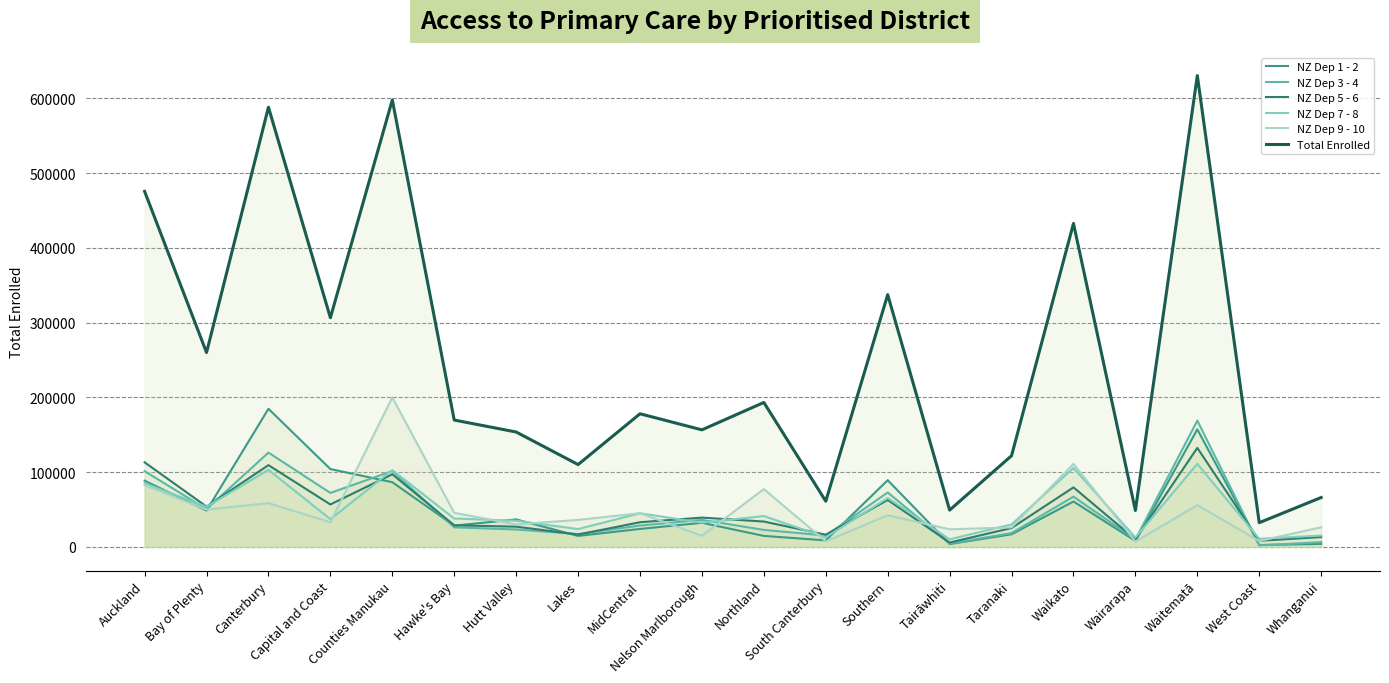

Reading left to right, what are all the values shown in this chart?

NZ Dep 1 - 2: Auckland=88730	Bay of Plenty=48678	Canterbury=184844	Capital and Coast=104232	Counties Manukau=86654	Hawke's Bay=28544	Hutt Valley=36894	Lakes=14816	MidCentral=24140	Nelson Marlborough=32350	Northland=14836	South Canterbury=8820	Southern=89336	Tairāwhiti=3915	Taranaki=16965	Waikato=60822	Wairarapa=8142	Waitematā=157360	West Coast=2689	Whanganui=4136
NZ Dep 3 - 4: Auckland=101402	Bay of Plenty=50630	Canterbury=126283	Capital and Coast=72284	Counties Manukau=101619	Hawke's Bay=26271	Hutt Valley=23403	Lakes=17265	MidCentral=28699	Nelson Marlborough=36264	Northland=22860	South Canterbury=15291	Southern=72906	Tairāwhiti=4667	Taranaki=18568	Waikato=67328	Wairarapa=10037	Waitematā=169034	West Coast=2145	Whanganui=6406
NZ Dep 5 - 6: Auckland=113241	Bay of Plenty=54051	Canterbury=109468	Capital and Coast=56875	Counties Manukau=97257	Hawke's Bay=28997	Hutt Valley=27182	Lakes=16619	MidCentral=33117	Nelson Marlborough=39308	Northland=34019	South Canterbury=16422	Southern=62956	Tairāwhiti=5941	Taranaki=25384	Waikato=79719	Wairarapa=10176	Waitematā=132546	West Coast=8267	Whanganui=13293
NZ Dep 7 - 8: Auckland=85270	Bay of Plenty=53865	Canterbury=103173	Capital and Coast=37152	Counties Manukau=102831	Hawke's Bay=38099	Hutt Valley=35115	Lakes=23961	MidCentral=45079	Nelson Marlborough=32423	Northland=41394	South Canterbury=12983	Southern=65447	Tairāwhiti=10231	Taranaki=30233	Waikato=105784	Wairarapa=12654	Waitematā=111209	West Coast=10922	Whanganui=15267
NZ Dep 9 - 10: Auckland=82734	Bay of Plenty=49982	Canterbury=58664	Capital and Coast=33104	Counties Manukau=200092	Hawke's Bay=45697	Hutt Valley=30114	Lakes=36243	MidCentral=45153	Nelson Marlborough=15022	Northland=77399	South Canterbury=7523	Southern=42421	Tairāwhiti=23680	Taranaki=26160	Waikato=111197	Wairarapa=7230	Waitematā=55993	West Coast=7944	Whanganui=26368
Total Enrolled: Auckland=475645	Bay of Plenty=260105	Canterbury=588225	Capital and Coast=306626	Counties Manukau=597959	Hawke's Bay=169797	Hutt Valley=153787	Lakes=110246	MidCentral=178186	Nelson Marlborough=156680	Northland=193319	South Canterbury=61222	Southern=337528	Tairāwhiti=49346	Taranaki=122100	Waikato=432732	Wairarapa=48828	Waitematā=630540	West Coast=32518	Whanganui=66186